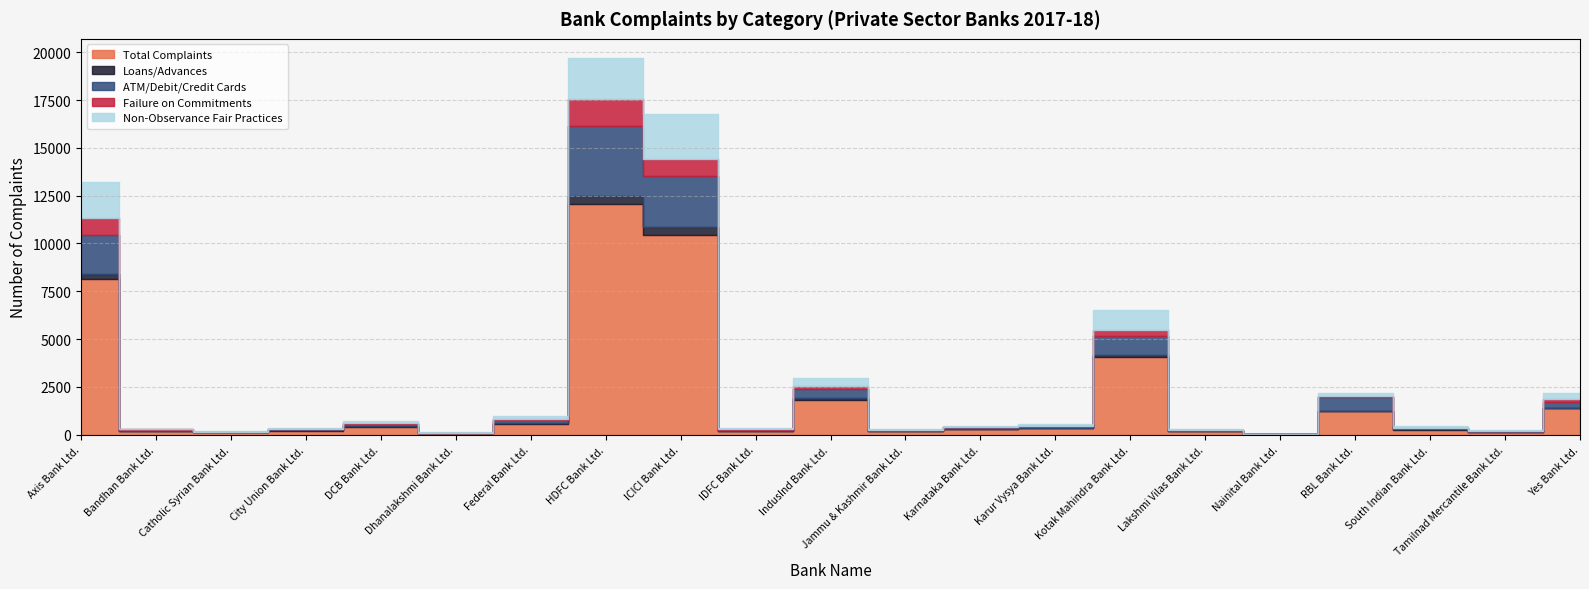

What is the sum of the Total Complaints values at Nainital Bank Ltd. and IndusInd Bank Ltd.?

1861